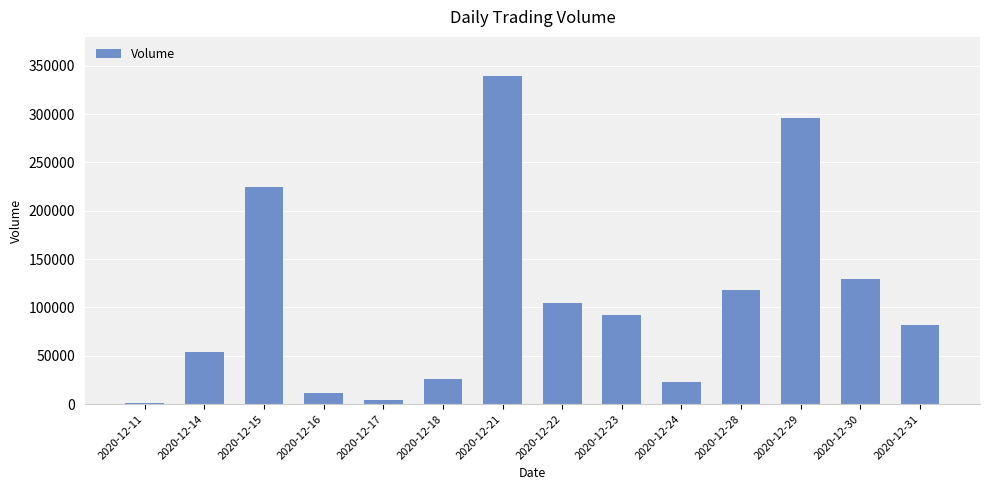

Where does the data first go above 91800?

2020-12-15